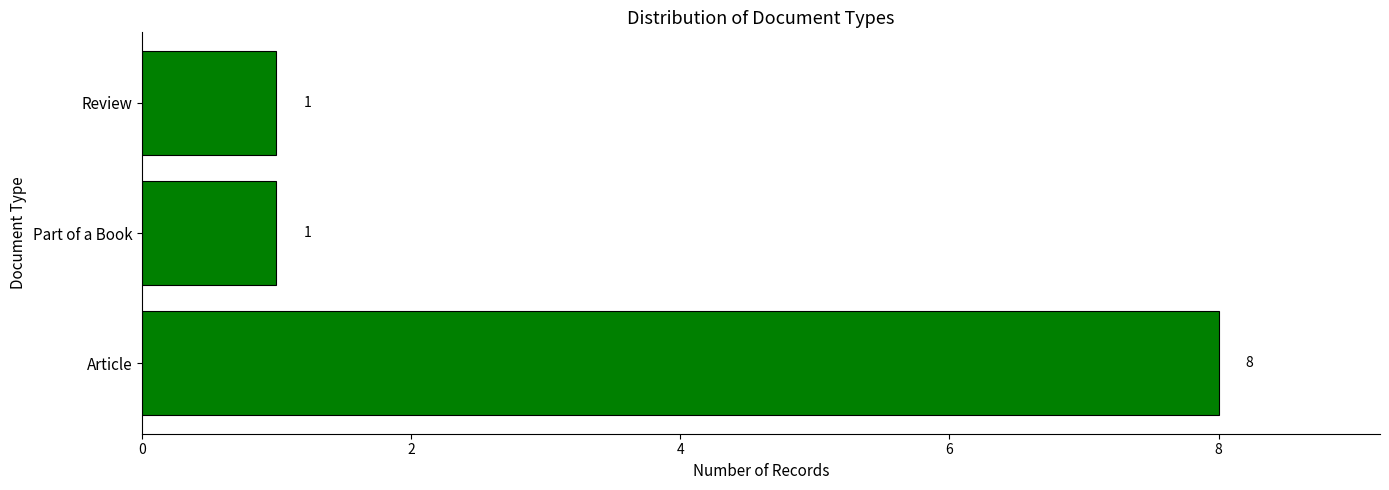

Reading bottom to top, transcribe all the data shown in this chart.

Article=8	Part of a Book=1	Review=1